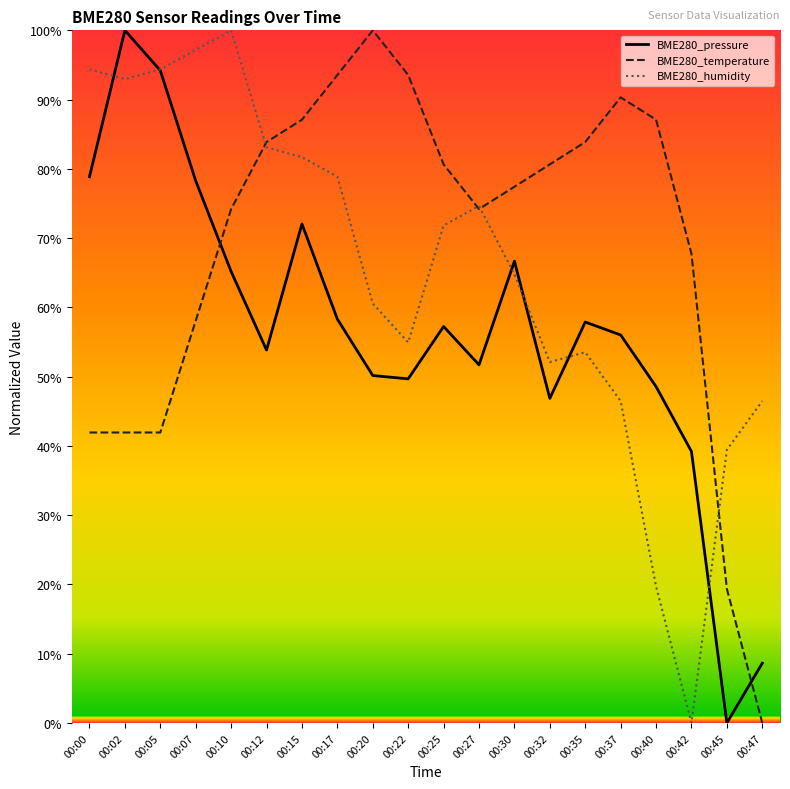

At which category does BME280_pressure reach its first local peak?

00:02